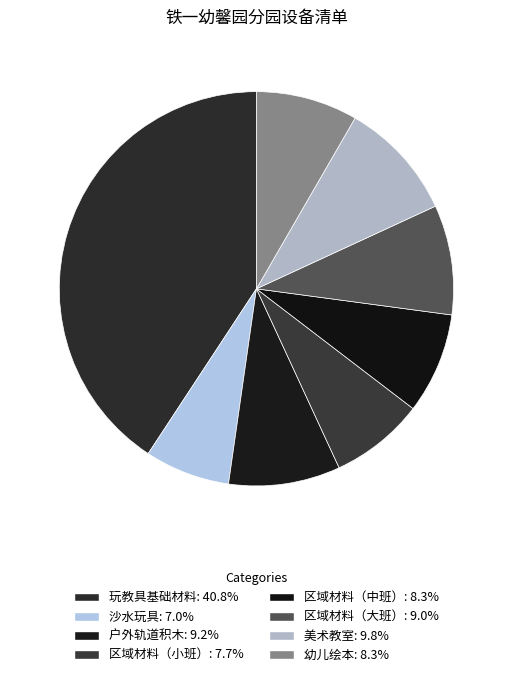

Is it true that 玩教具基础材料 is 41% of the pie?

True